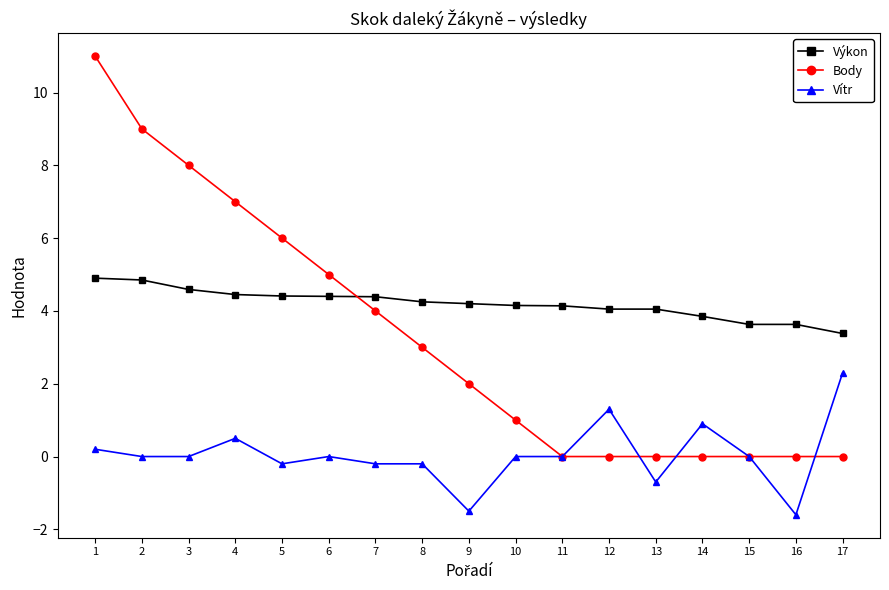

The Výkon series shows 2.8 at 13. True or false?

False